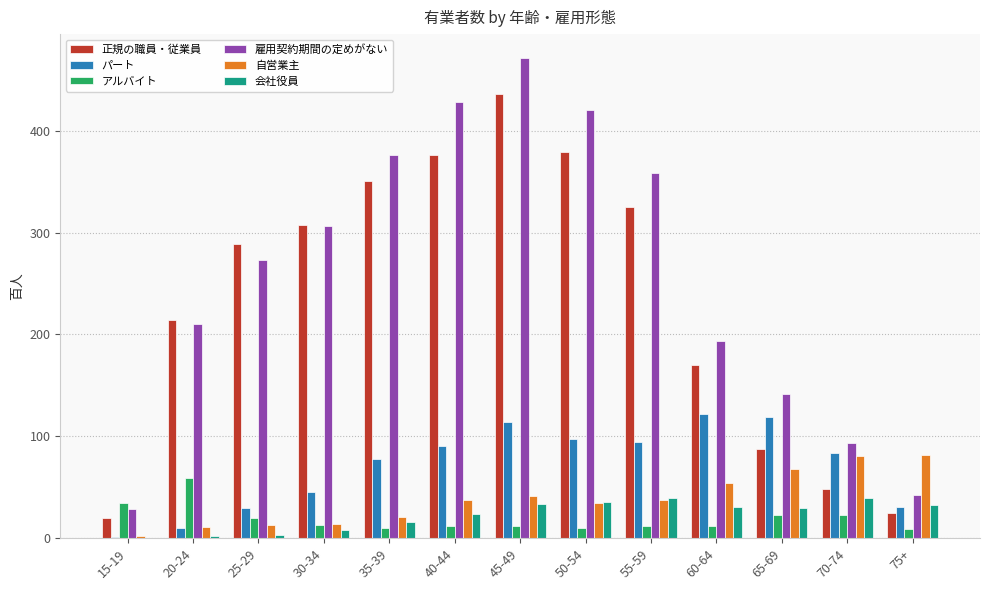

What is the difference between the アルバイト values at 20-24 and 40-44?

47